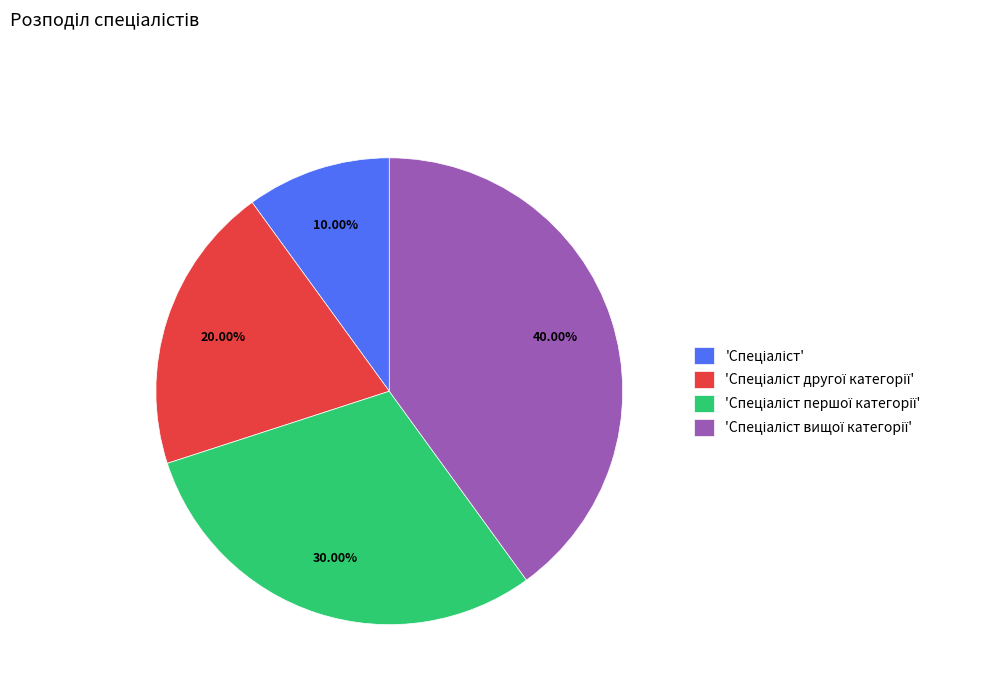

Is there a majority slice in this chart?

No